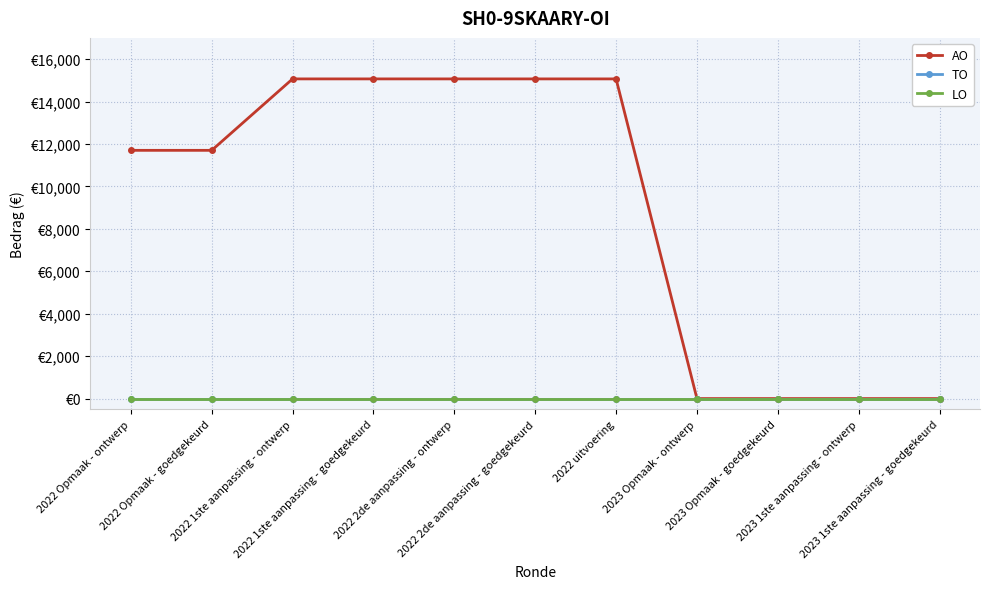

True or false: LO has more than 0 points higher than both neighbors.

False